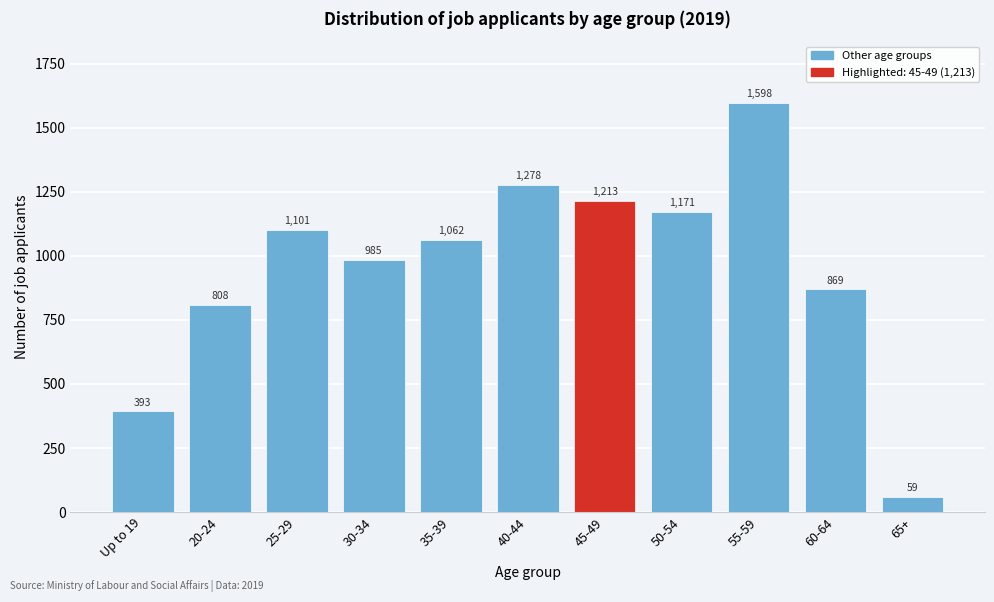

Reading right to left, transcribe all the data shown in this chart.

59	869	1598	1171	1213	1278	1062	985	1101	808	393